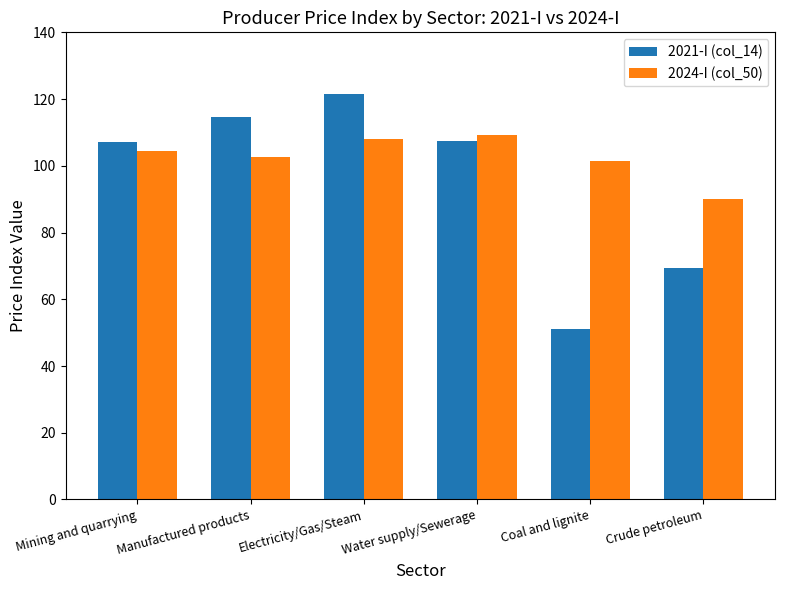

The value of 2021-I (col_14) at Electricity/Gas/Steam is 121.6. True or false?

True